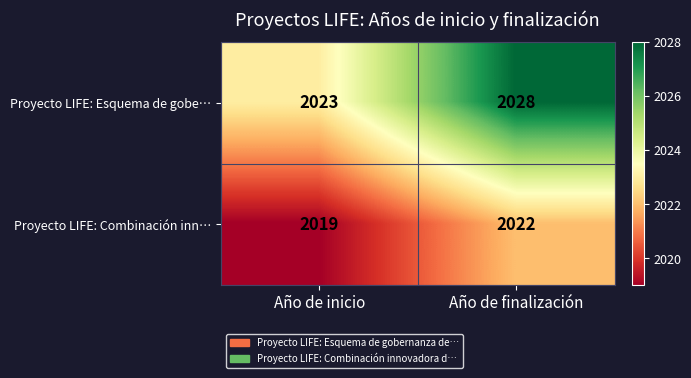

What is the difference between the Proyecto LIFE: Combinación inn… values at Año de finalización and Año de inicio?

3